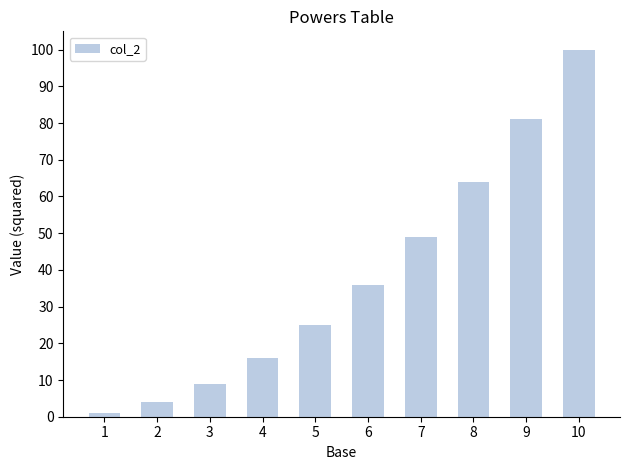

Reading left to right, what are all the values shown in this chart?

1=1	2=4	3=9	4=16	5=25	6=36	7=49	8=64	9=81	10=100